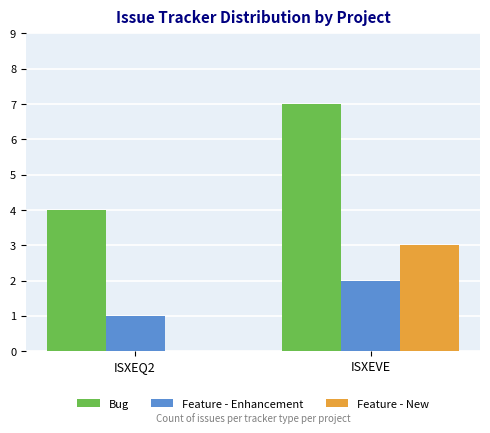

Is it true that Bug equals 4 at ISXEQ2?

True